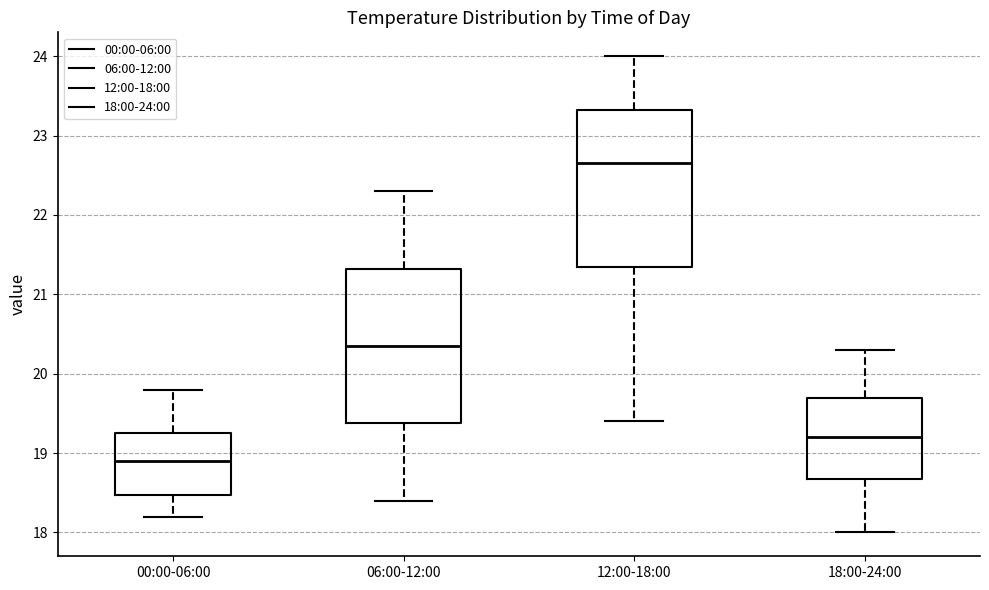

Reading left to right, transcribe this box plot: for each box, give where its median line is, the range the box spans, and where its two whiskers end, as read against the y-axis. The values are not printed on the chart, so give them approximately, as read against the axis.

00:00-06:00: median 18.9, box 18.5 to 19.3, whiskers 18.2 to 19.8
06:00-12:00: median 20.4, box 19.4 to 21.3, whiskers 18.4 to 22.3
12:00-18:00: median 22.7, box 21.4 to 23.3, whiskers 19.4 to 24.0
18:00-24:00: median 19.2, box 18.7 to 19.7, whiskers 18.0 to 20.3